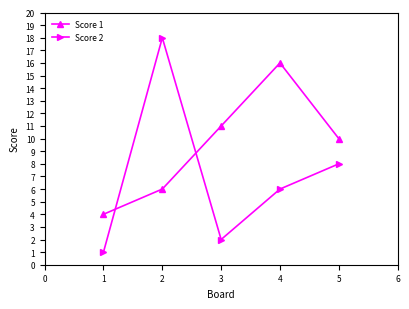

What is the sum of all Score 1 values?

47